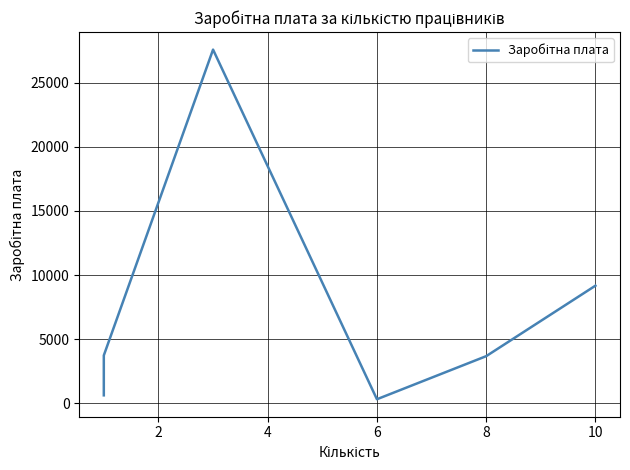

Reading right to left, what are all the values shown in this chart?

9167.4	3667.0	305.6	27592.2	3727.0	3707.0	1222.3	611.2